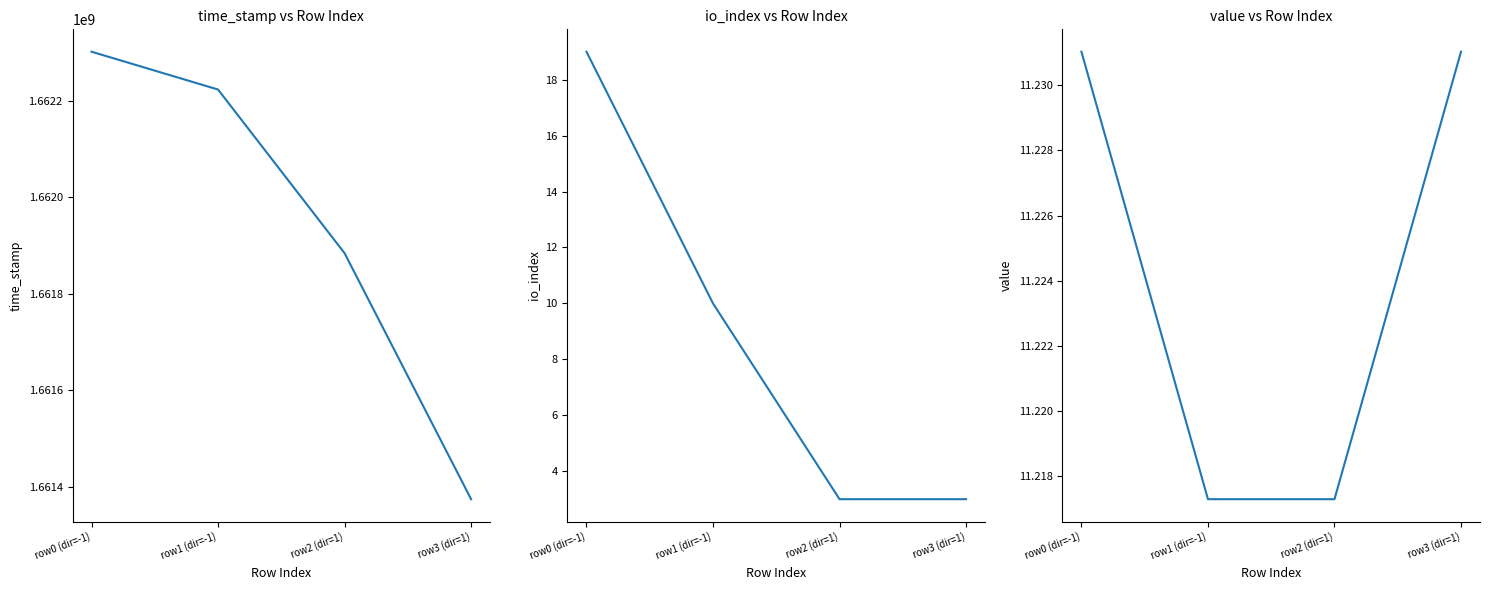

Which series changed the most between row0 (dir=-1) and row1 (dir=-1)?

time_stamp